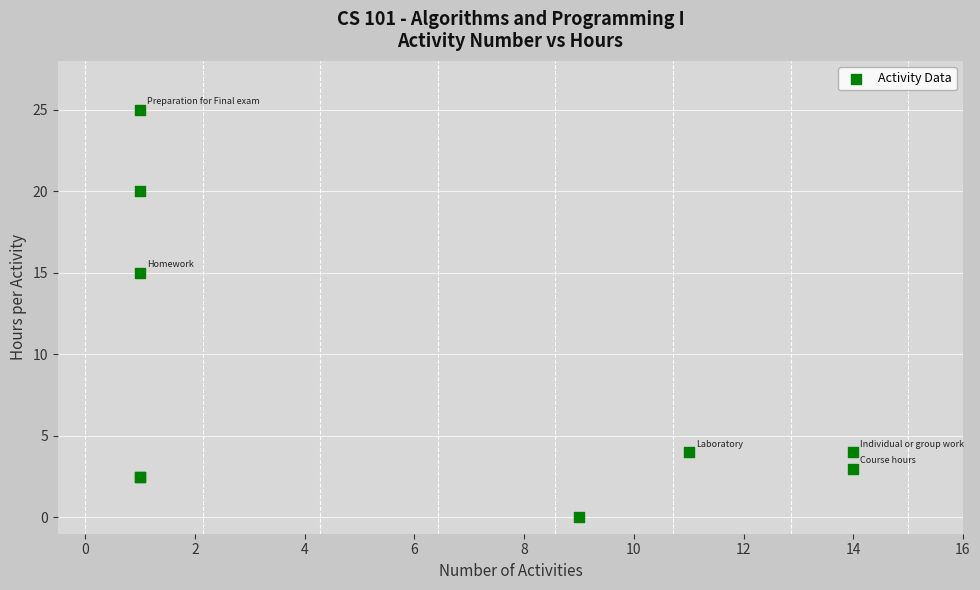

What Y value in the scatter plot is closest to 12?

15.0